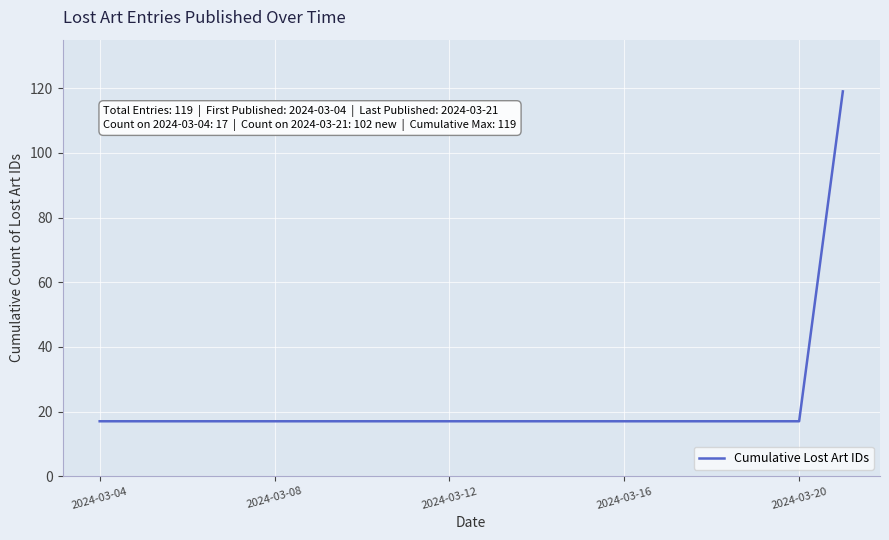

Is this an area chart (filled region under the line)?

No